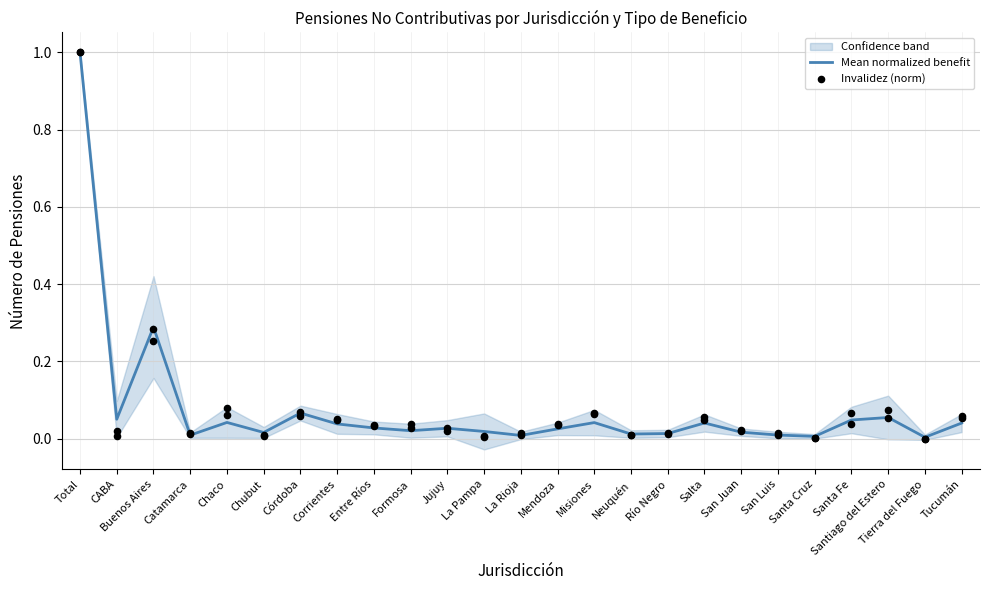

At how many categories does at least one series exceed 0?

25